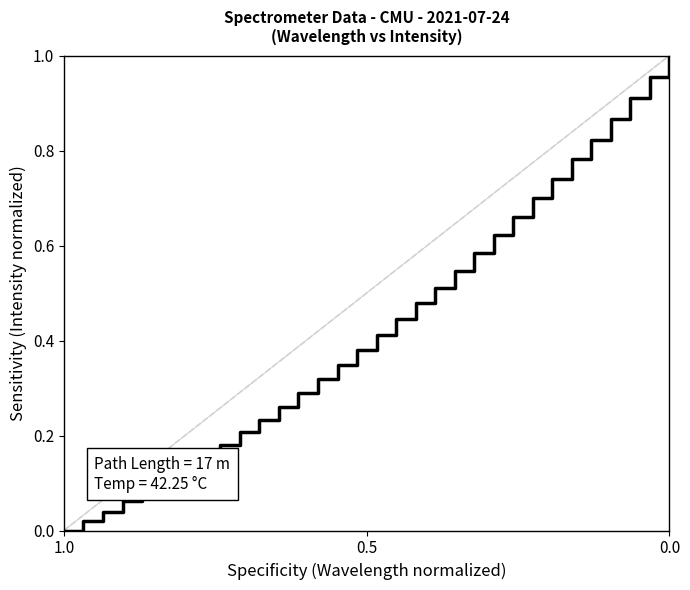

What is the difference between the maximum and second lowest values?

1.0